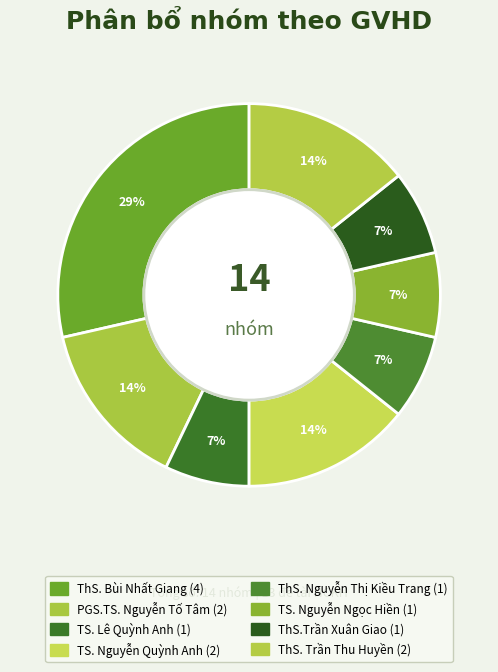

Does PGS.TS. Nguyễn Tố Tâm account for over 50% of the chart?

No